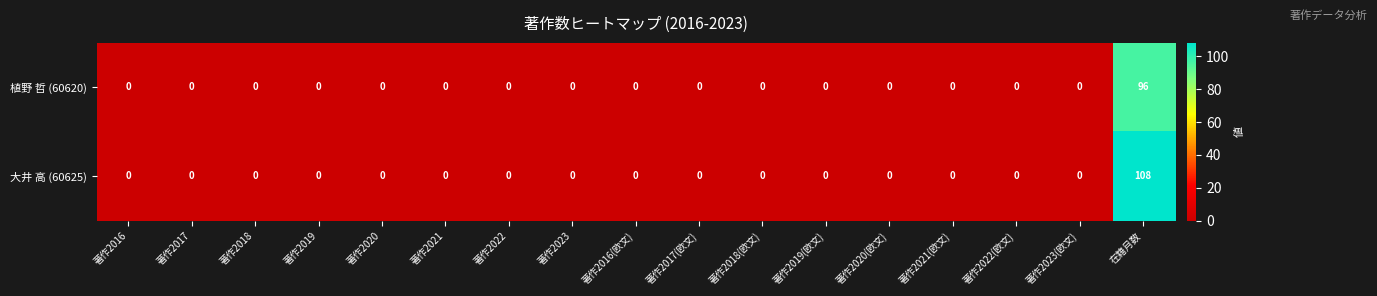

Which series has the widest spread of values?

大井 高 (60625)